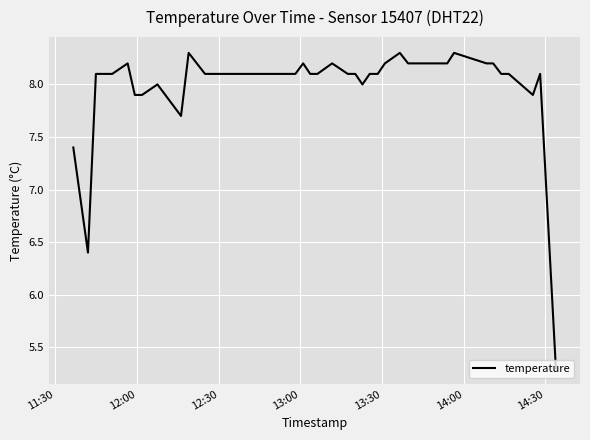

What is the maximum value shown in the chart?

8.3